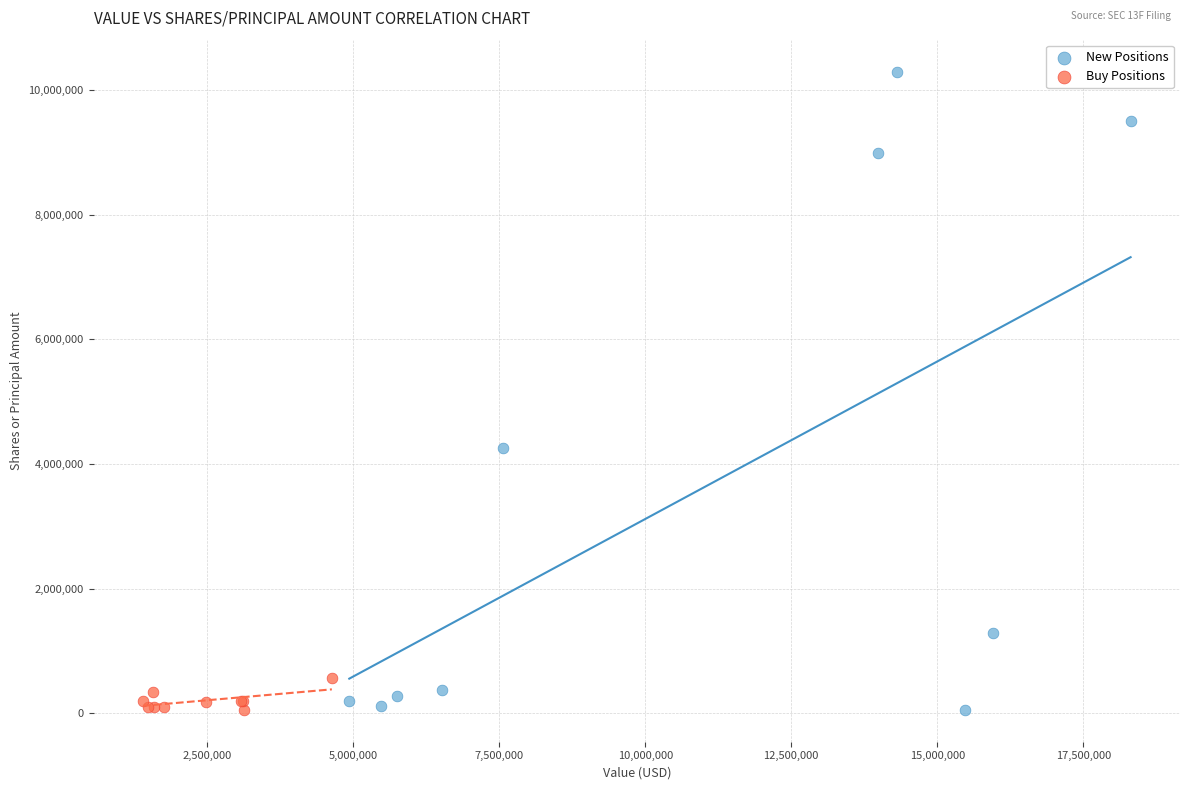

Which series reaches the maximum Y coordinate?

New Positions